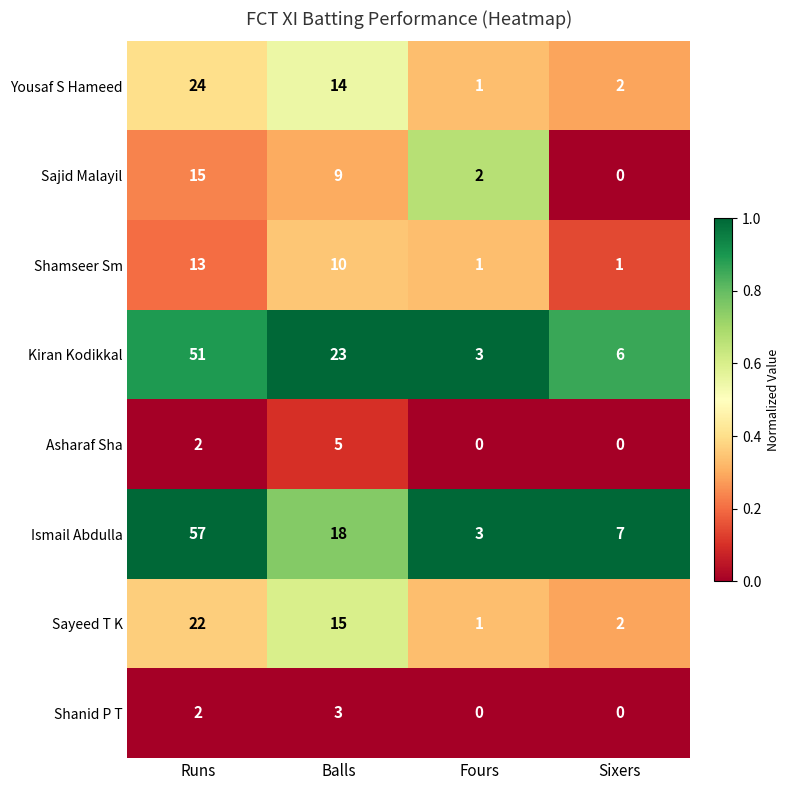

At which category is the sum across all series the highest?

Runs